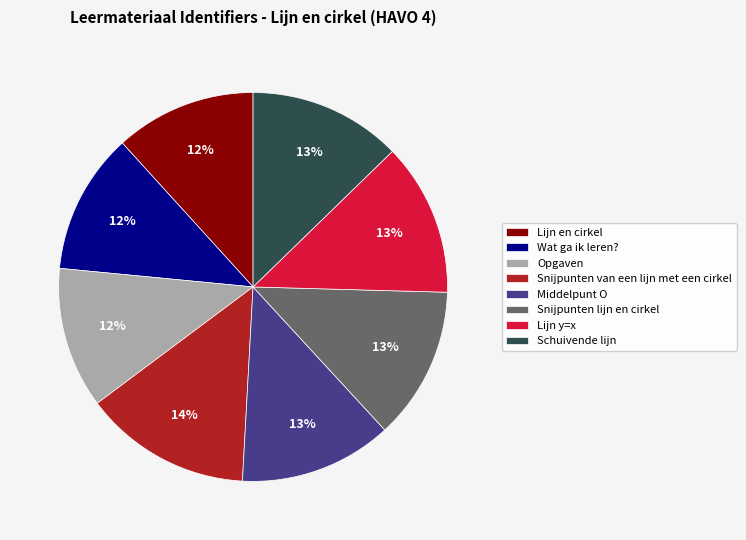

Is Snijpunten lijn en cirkel the majority of the pie?

No